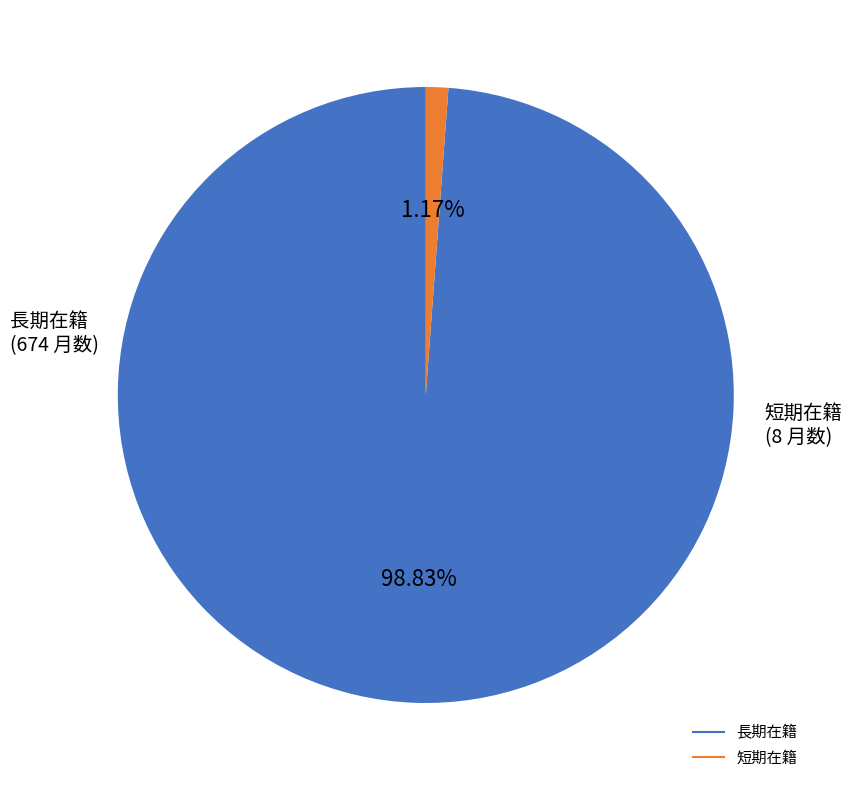

Does any single category account for the majority?

Yes